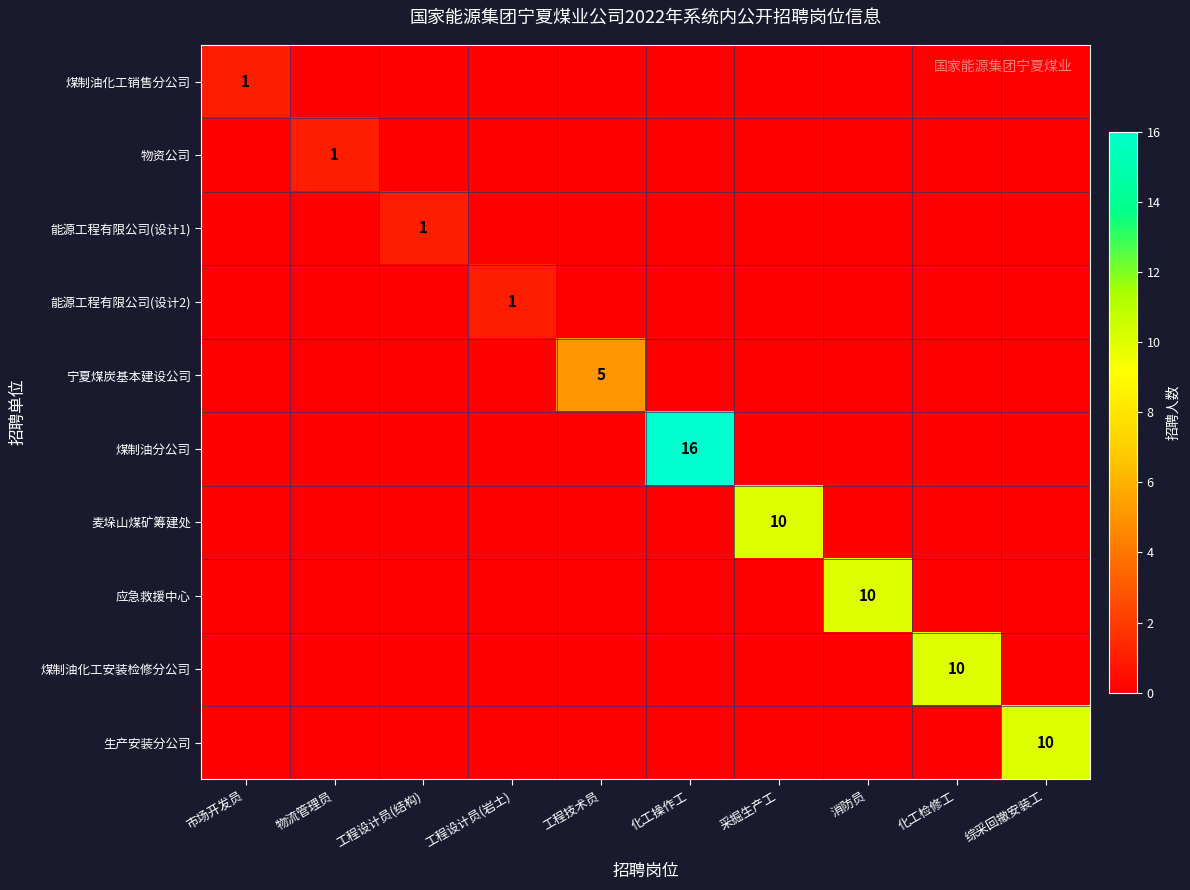

The 应急救援中心 series shows 7 at 消防员. True or false?

False